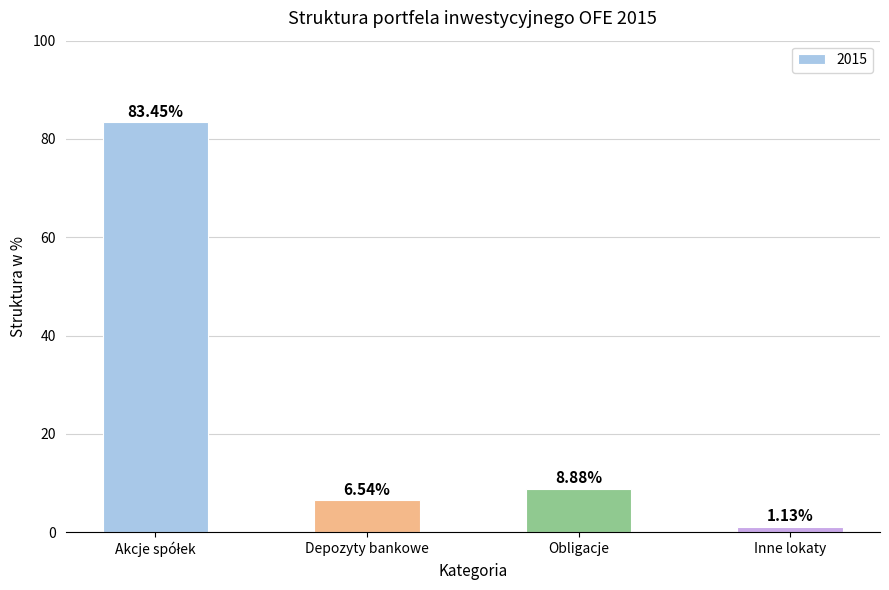

Which category has the lowest value across all series?

Inne lokaty